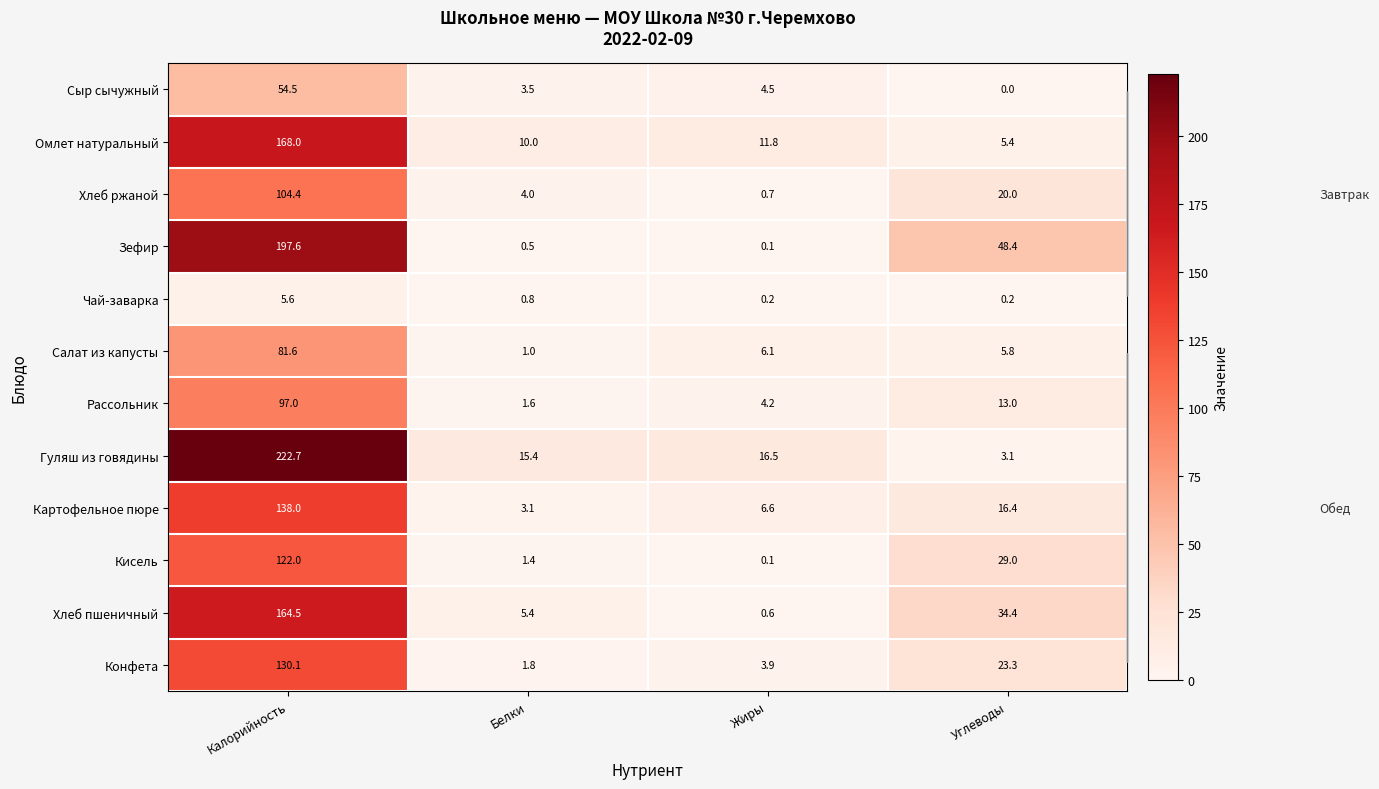

Where does the Омлет натуральный series first go above 11?

Калорийность